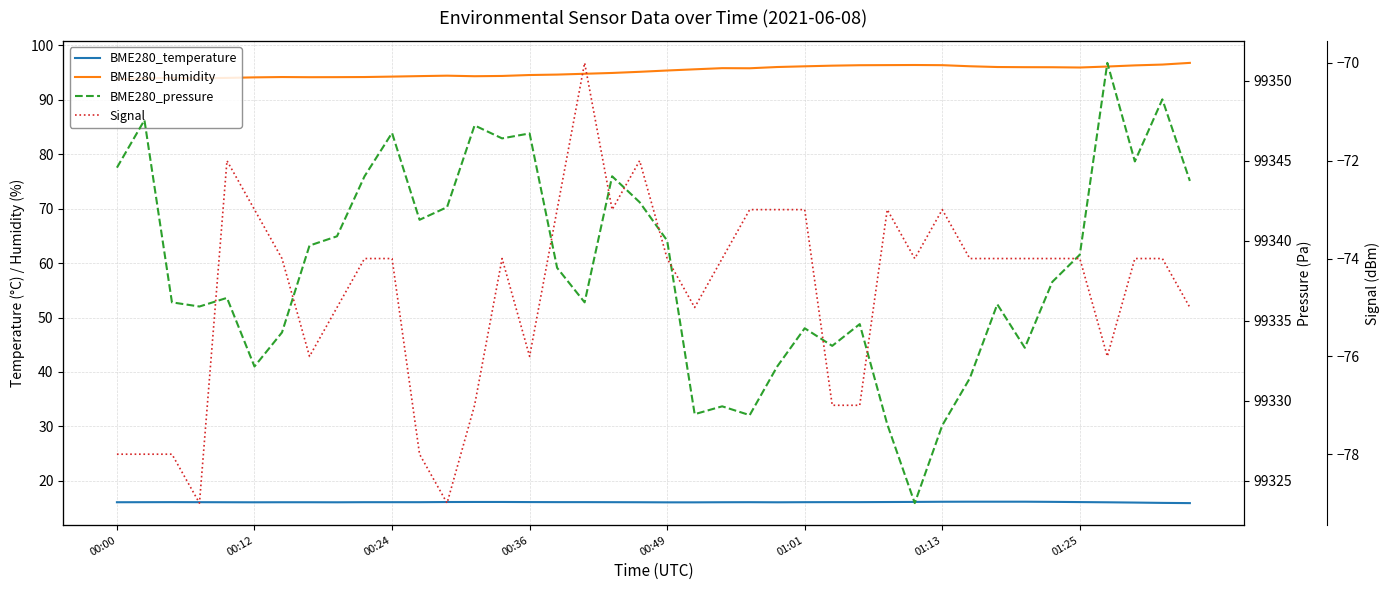

Between 17 and 30, which is larger?

30